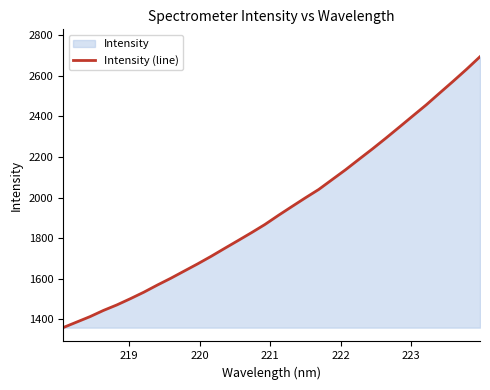

What is the difference between the maximum and minimum values?

1333.6